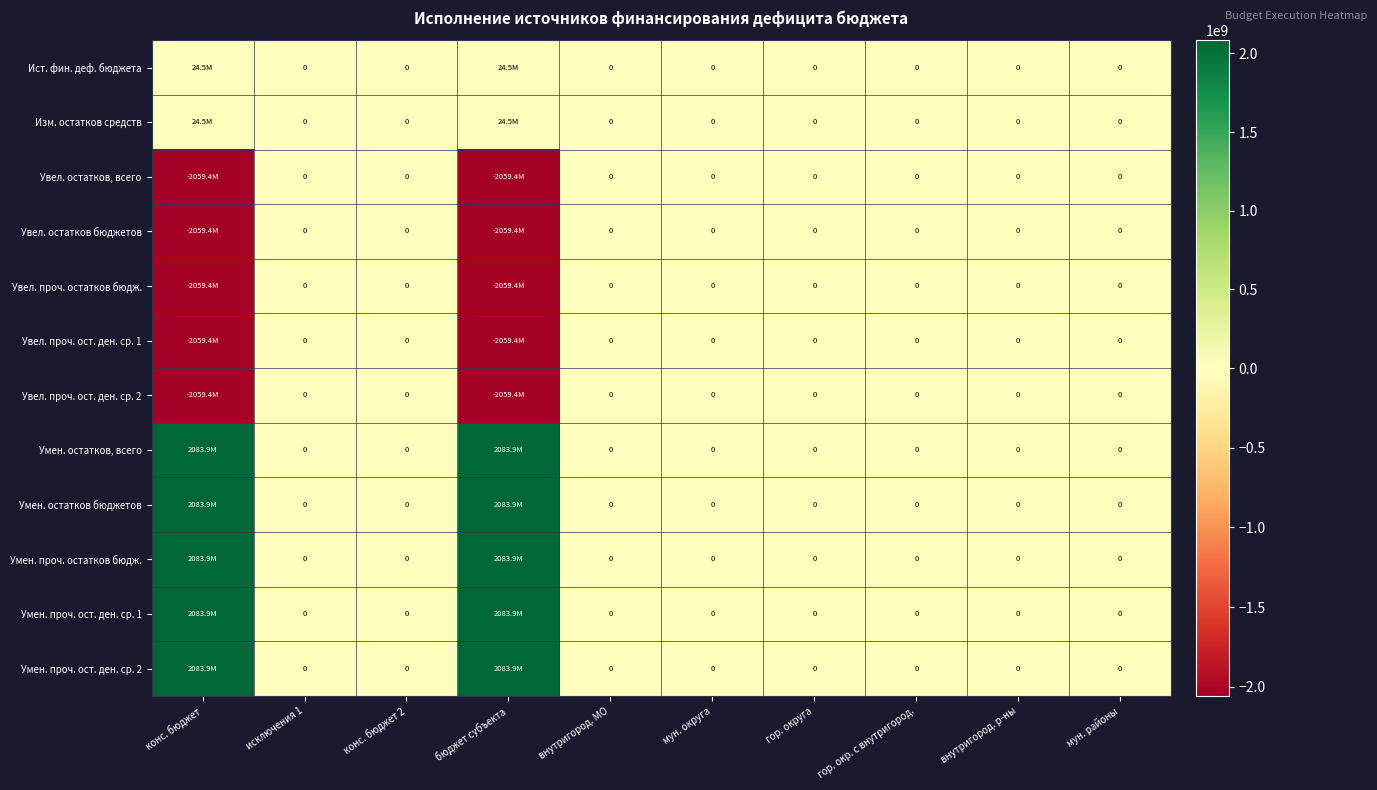

What is the difference between the maximum and minimum values in the Умен. остатков, всего series?

2083921244.1